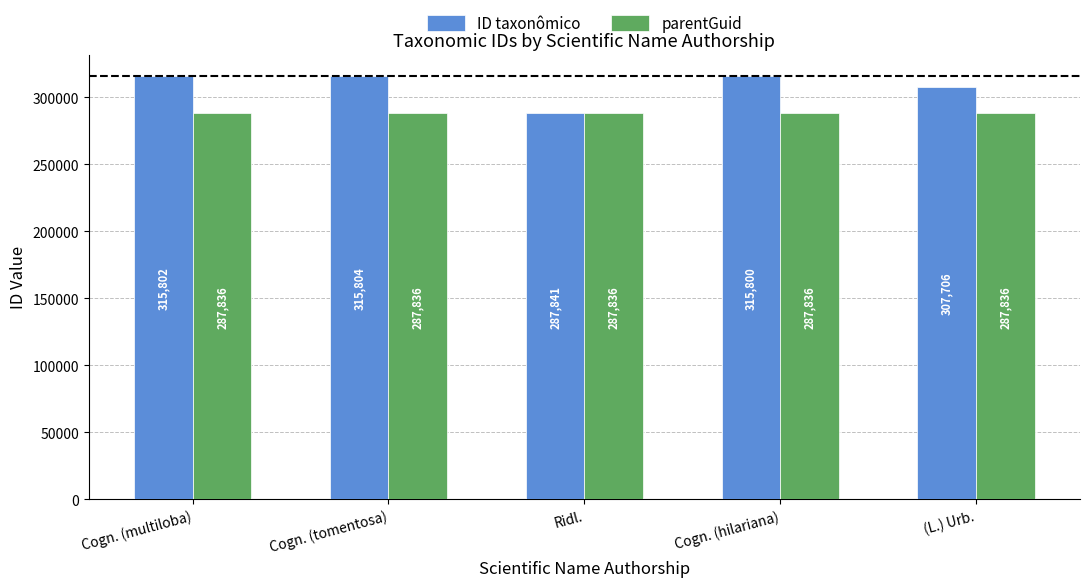

Where does the ID taxonômico series first go above 315800?

Cogn. (multiloba)